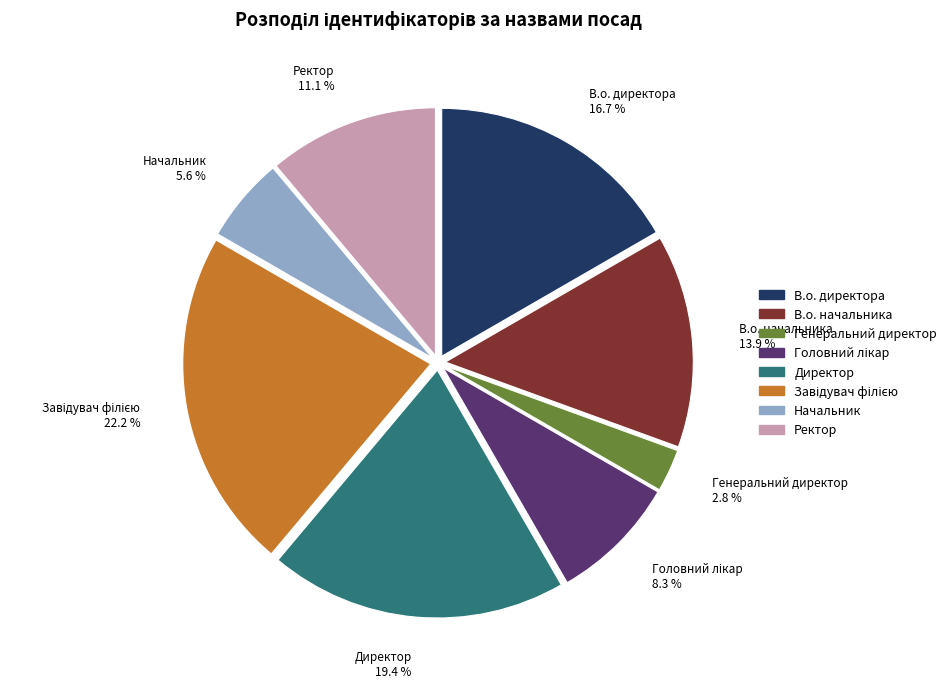

To the nearest percent, what portion does В.о. директора represent?

17%